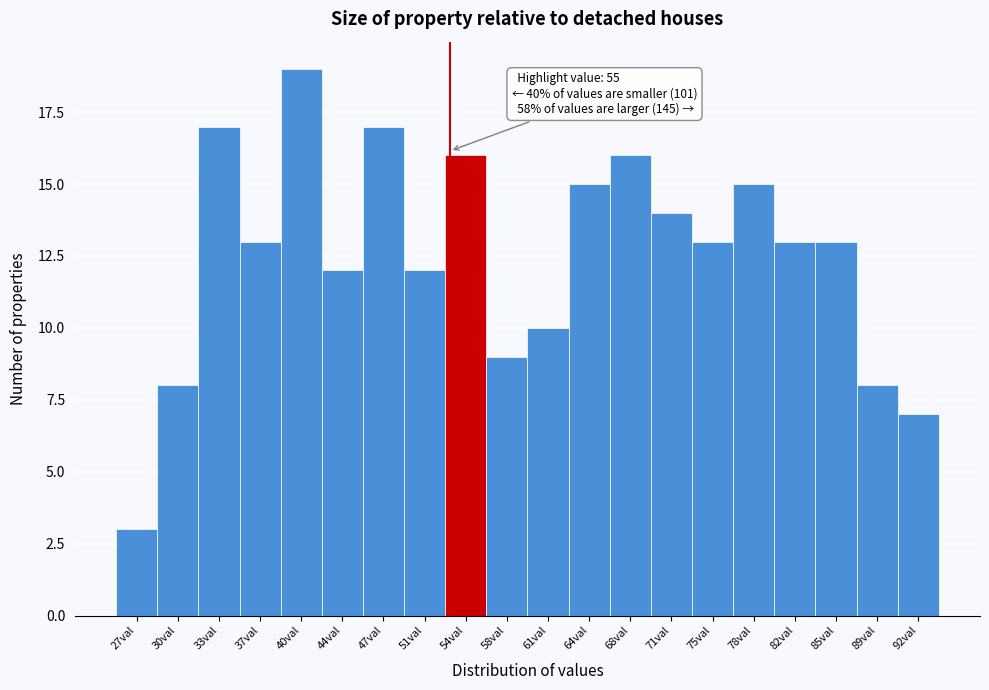

Reading left to right, transcribe all the data shown in this chart.

3	8	17	13	19	12	17	12	16	9	10	15	16	14	13	15	13	13	8	7